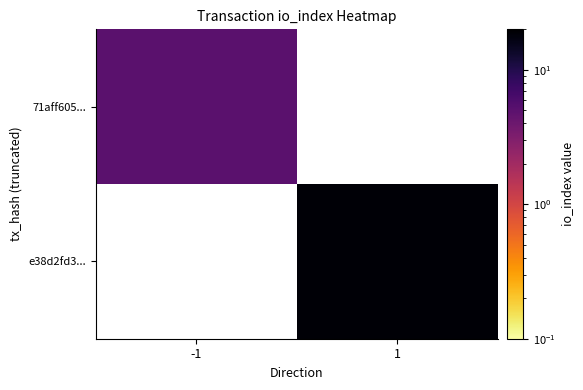

Is it true that 71aff605... equals 5.0 at -1?

True